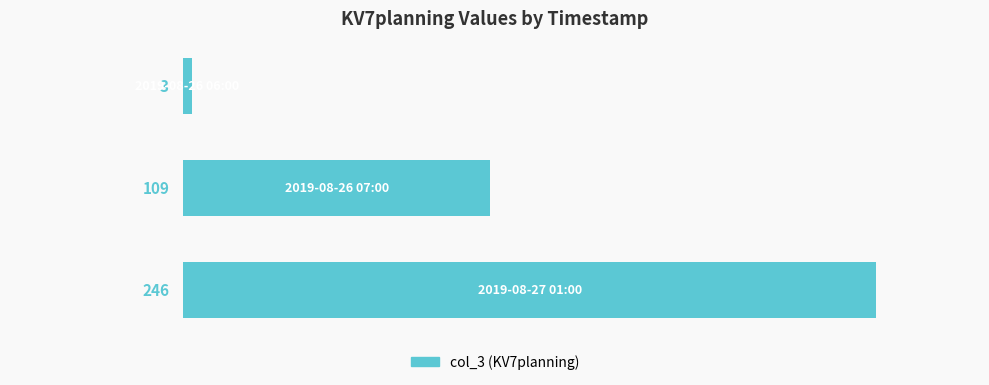

What is the sum of all values?

358